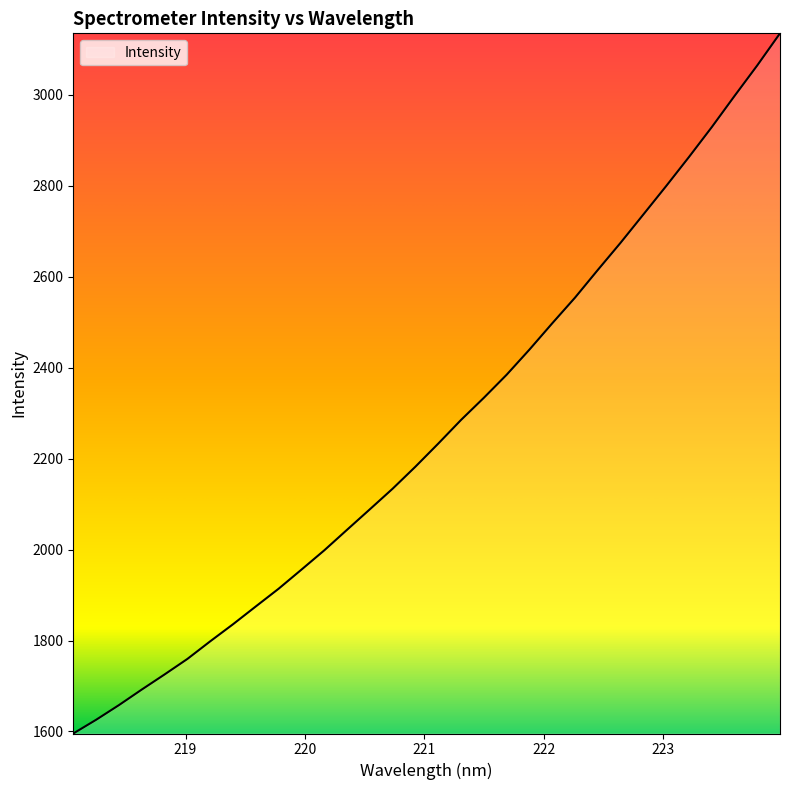

What is the maximum value shown in the chart?

3135.7